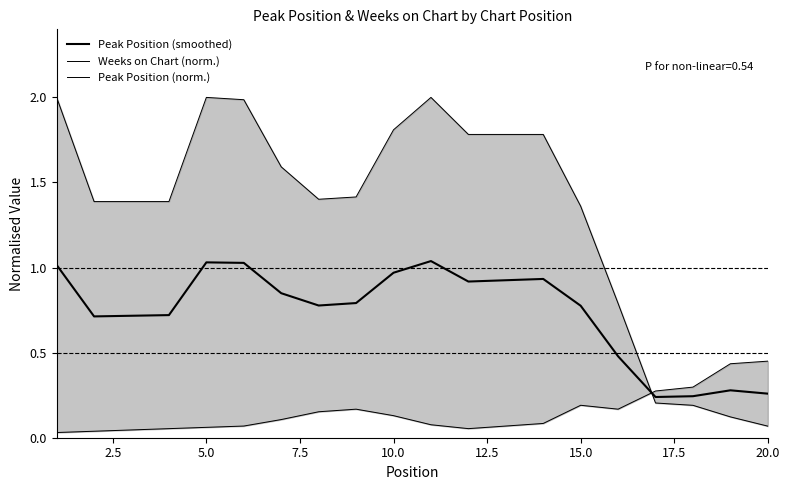

What is the value of the Peak Position (norm.) point at the 10th from the left?

0.1